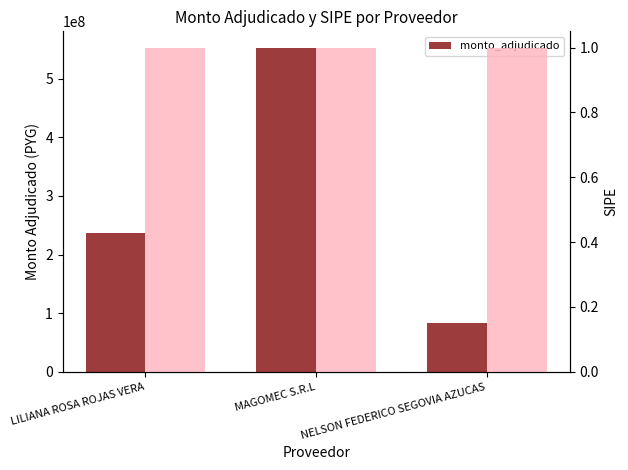

True or false: the data shows 236000000 at LILIANA ROSA ROJAS VERA.

True